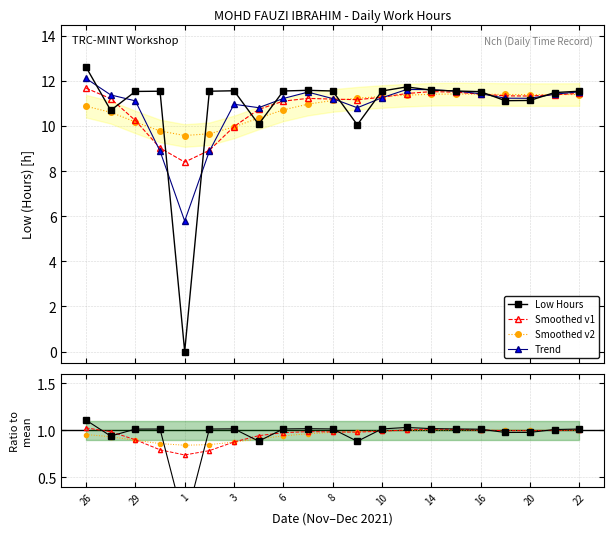

What is the label of the 5th point from the left?

1